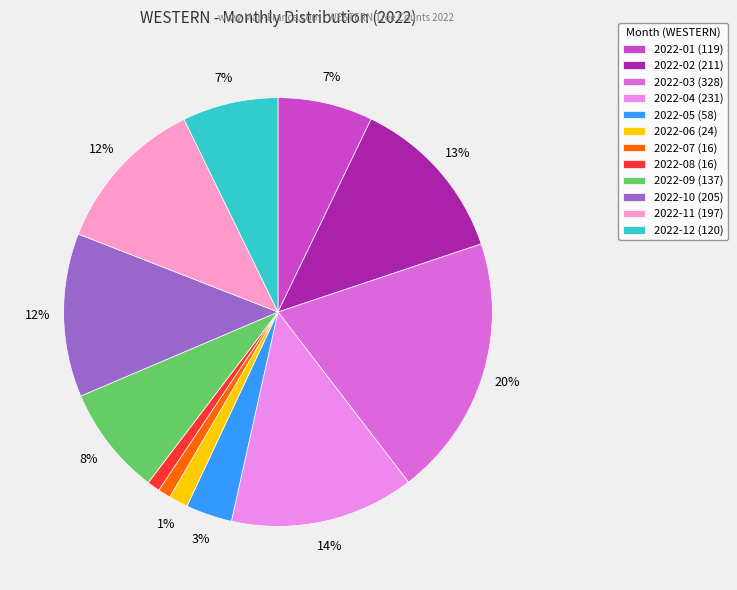

To the nearest percent, what is the difference between the 2022-05 (58) and 2022-01 (119) slice percentages?

4%